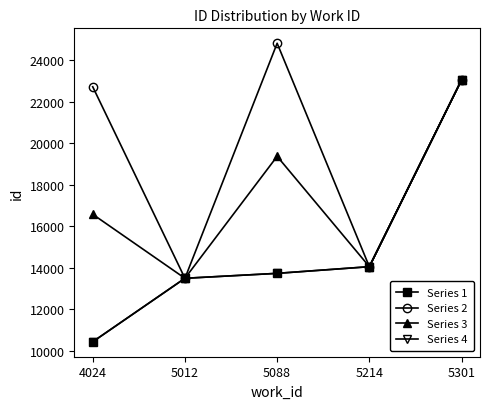

Does the chart have visible grid lines?

No